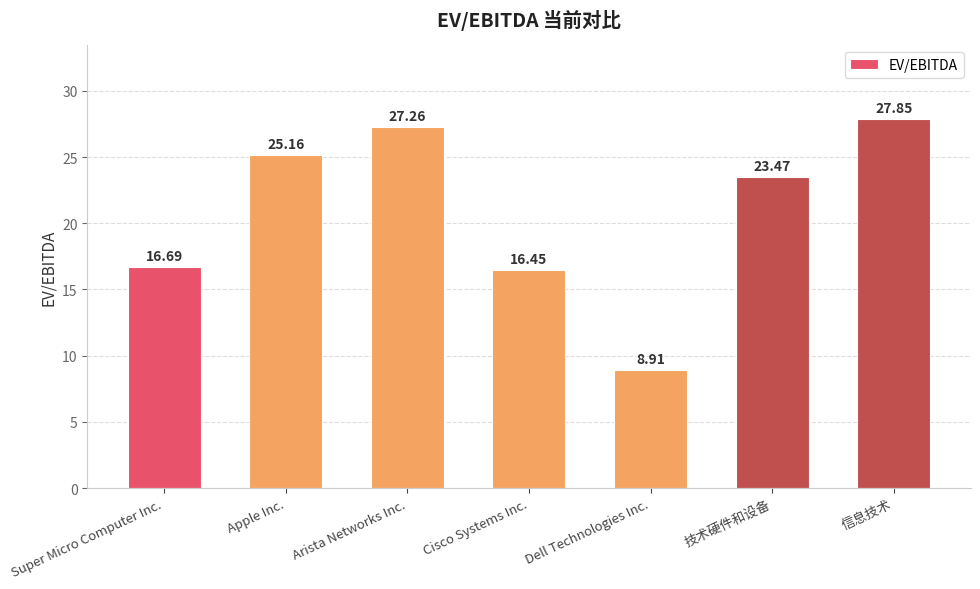

What is the difference between the values at Apple Inc. and Cisco Systems Inc.?

8.7